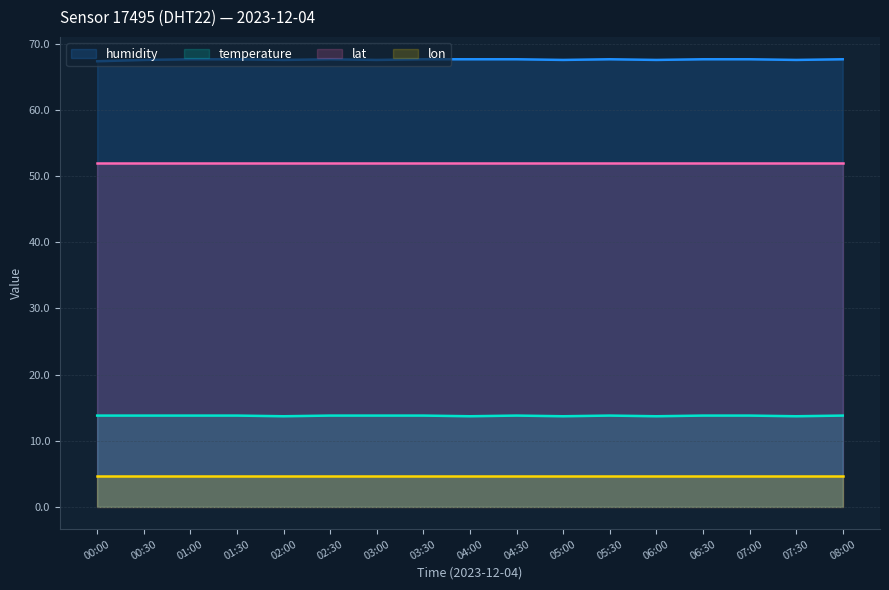

What are all the series names shown in the legend?

humidity, temperature, lat, lon